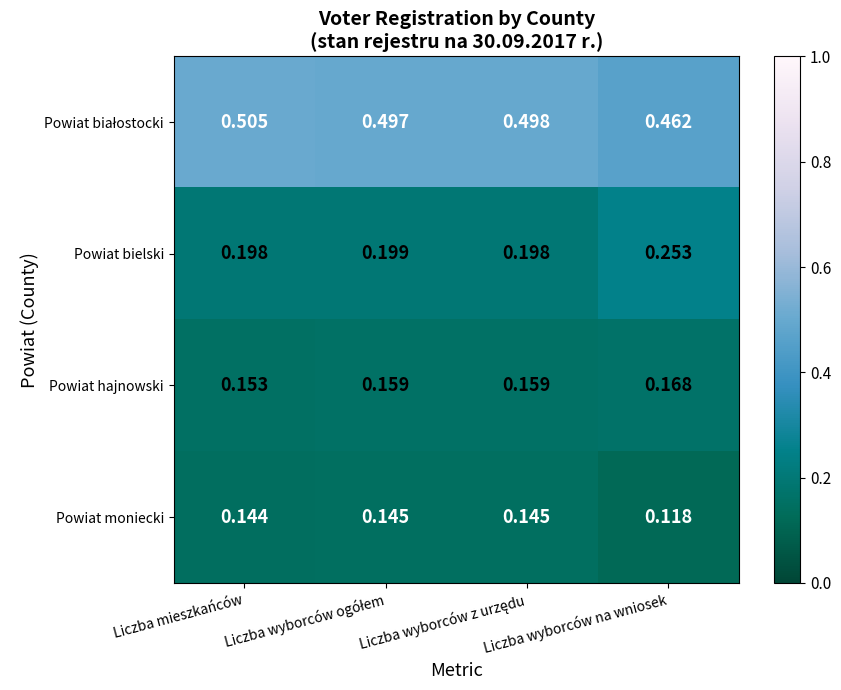

Which series has the largest range (max minus min)?

Powiat bielski